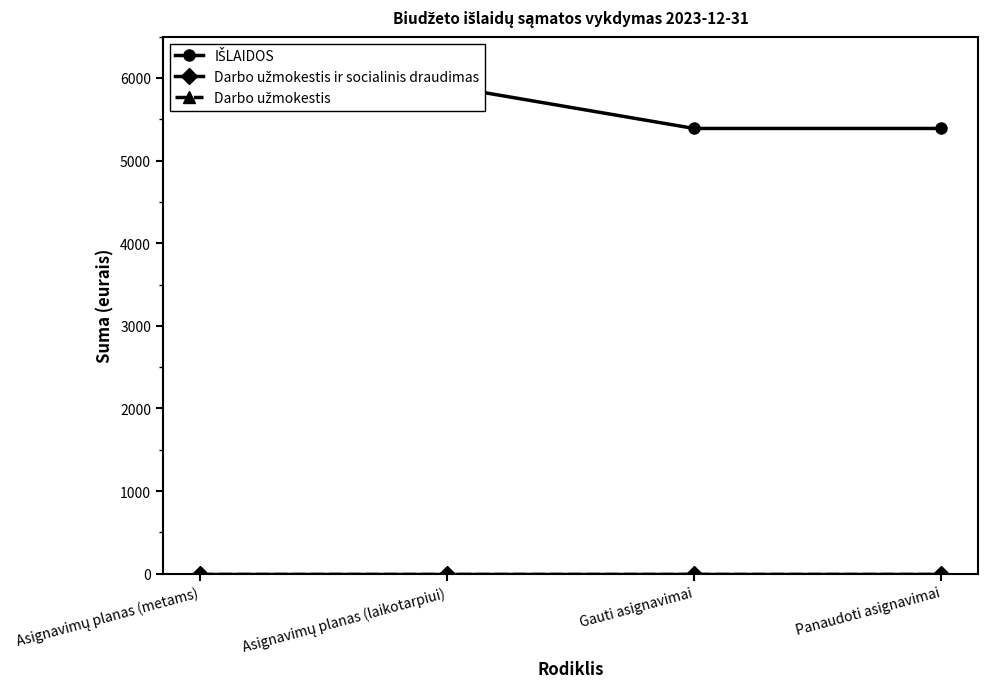

Which category has the highest value in the Darbo užmokestis series?

Asignavimų planas (metams)